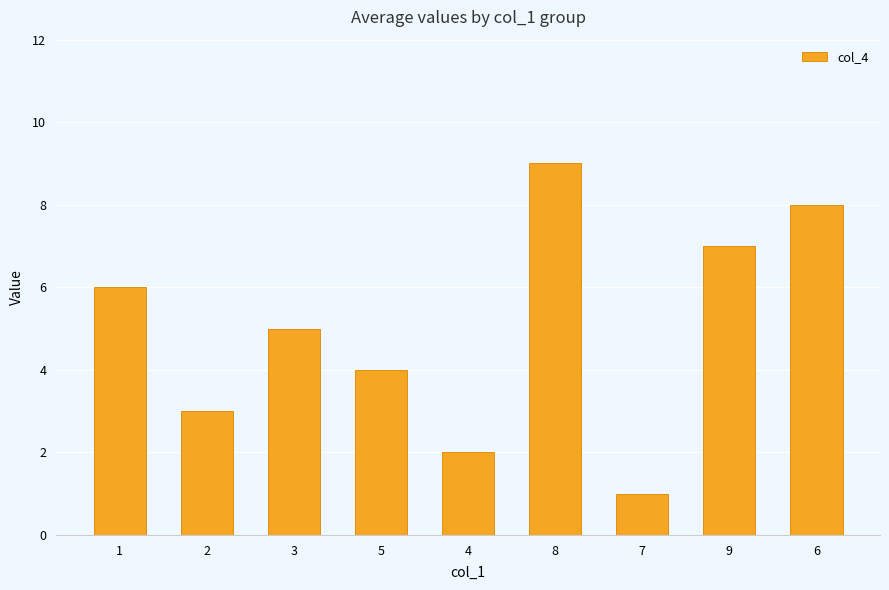

Reading right to left, extract all data points from this chart.

6=8	9=7	7=1	8=9	4=2	5=4	3=5	2=3	1=6